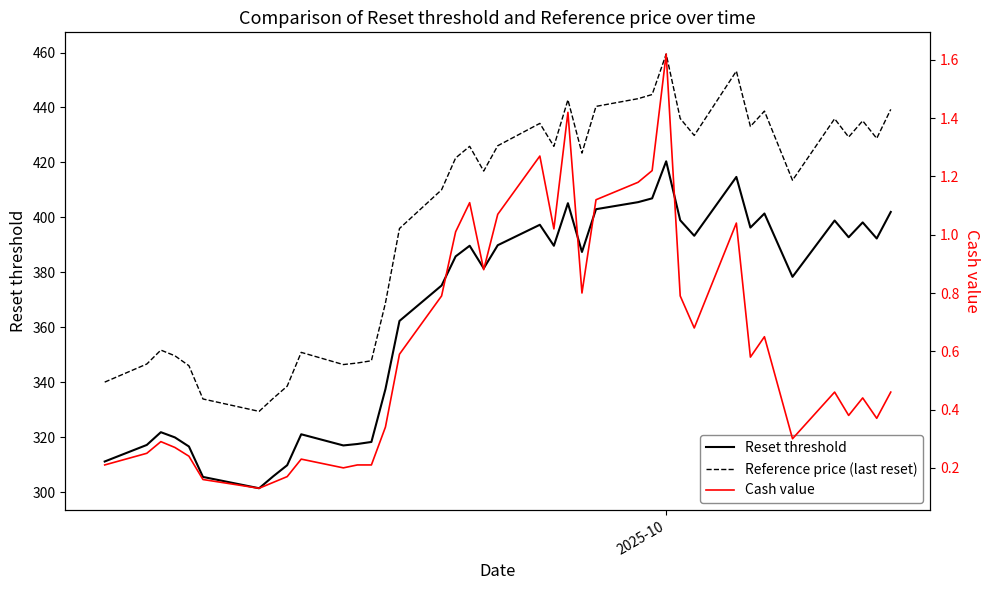

What is the greatest value displayed?

459.5